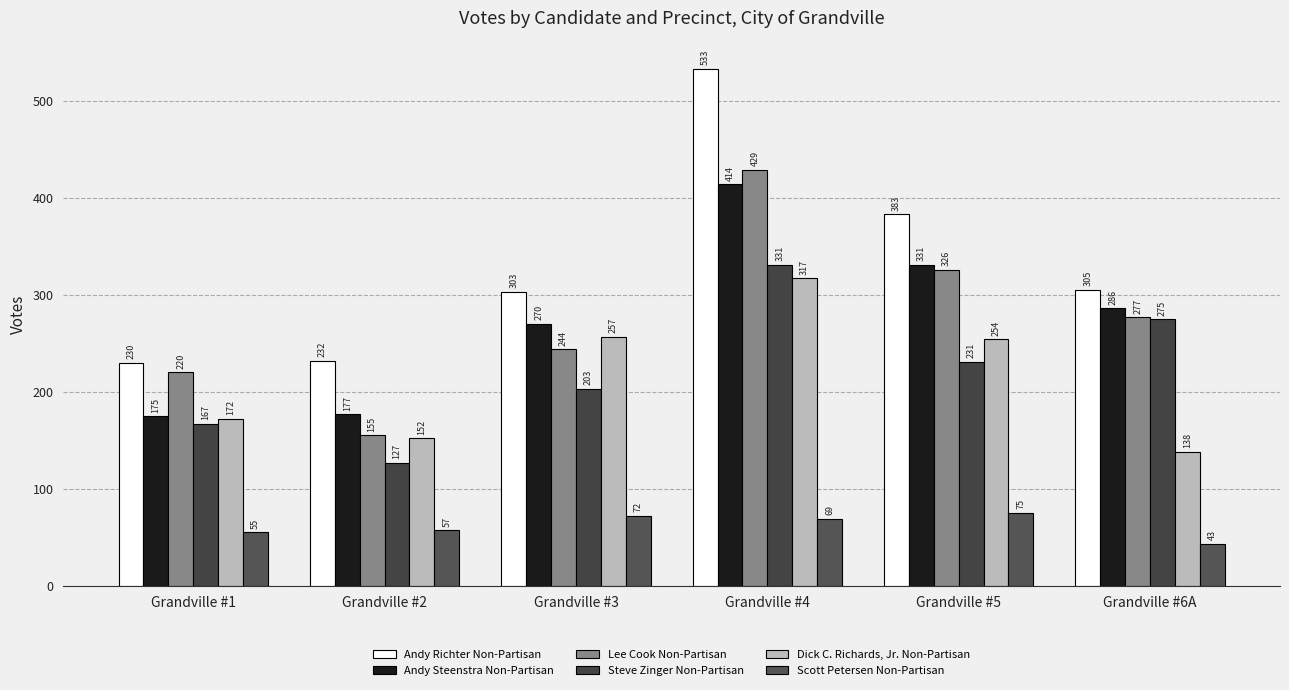

At which label is Lee Cook Non-Partisan closest to 292?

Grandville #6A